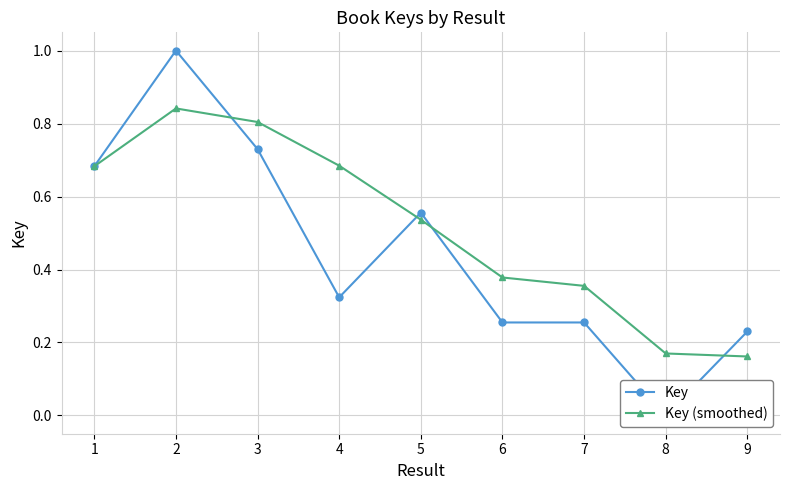

What is the approximate value of Key at 1?

0.7